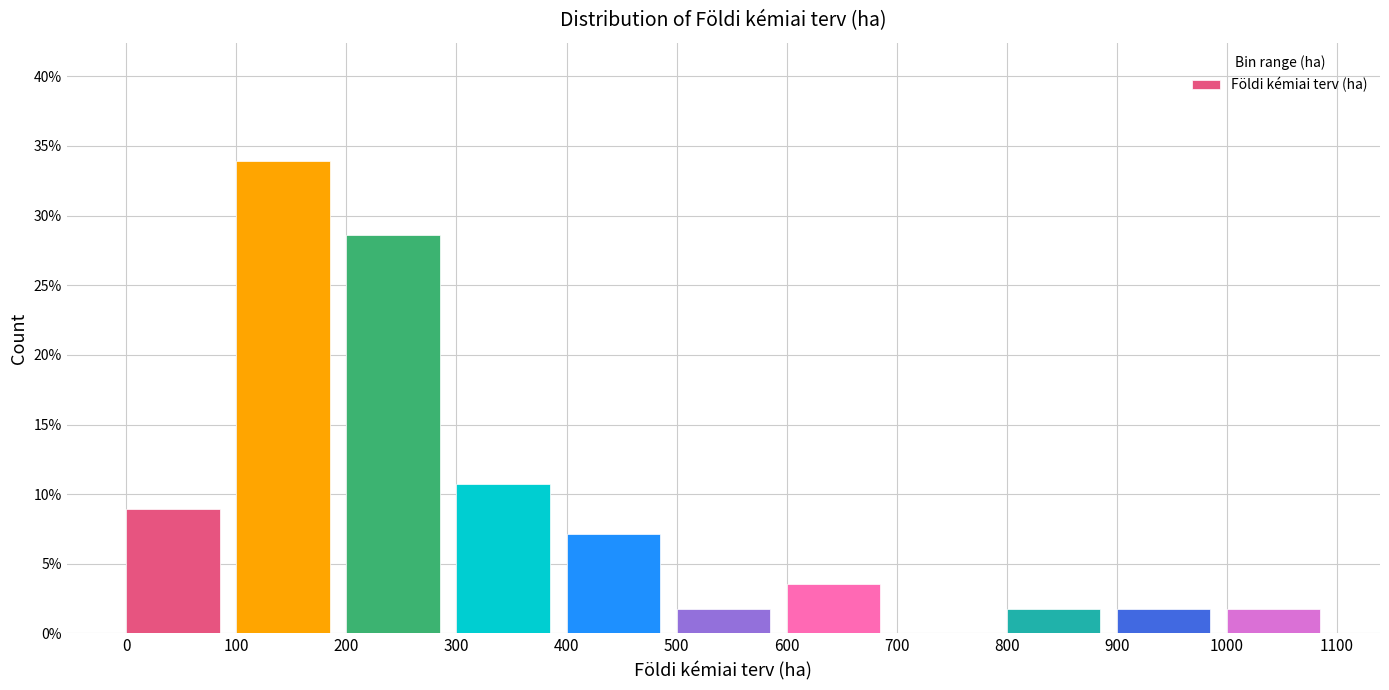

Which range on the x-axis has the tallest bar?

100 to 200